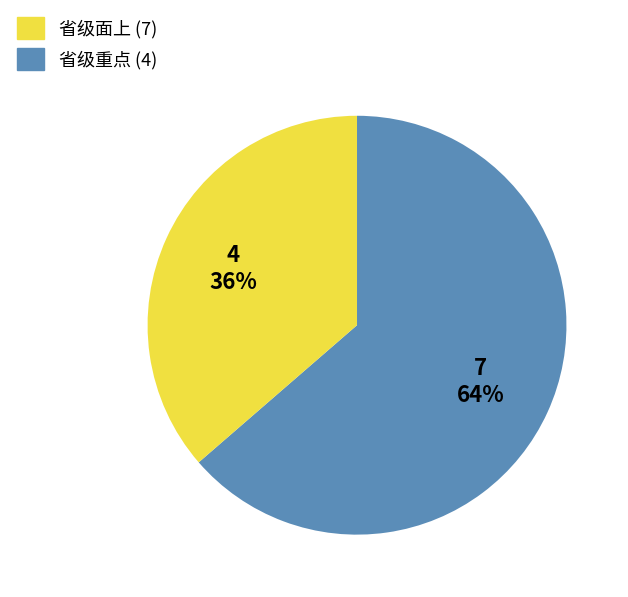

How many segments does this pie chart have?

2